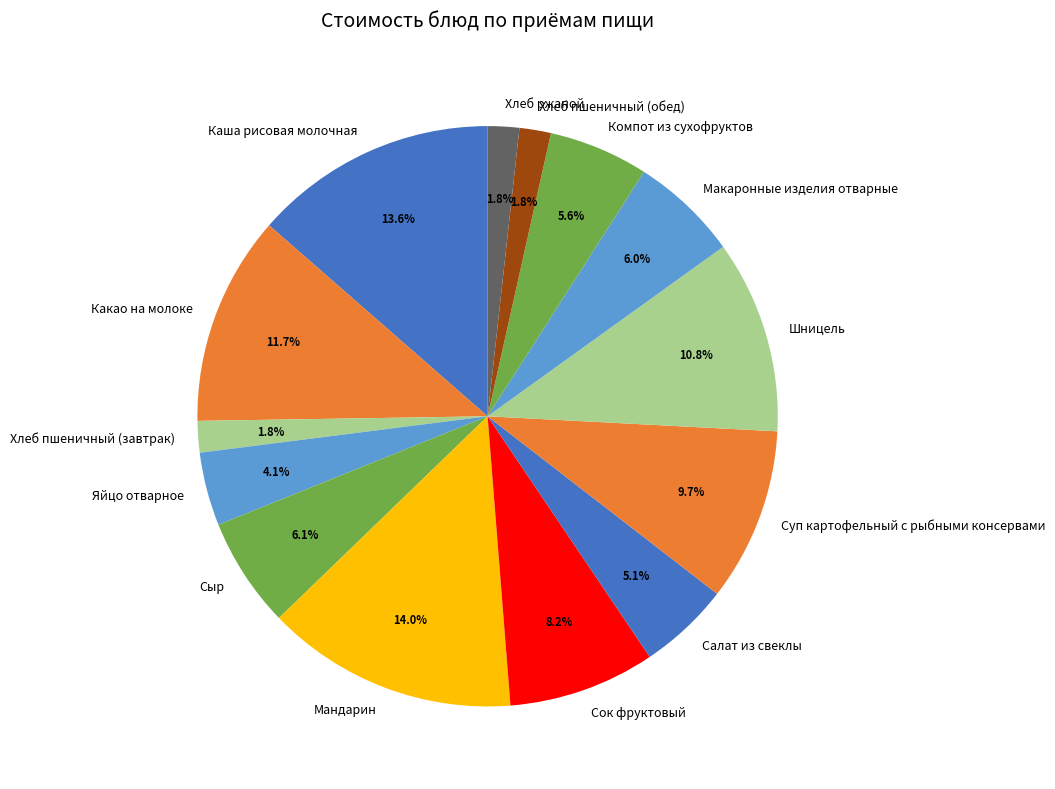

Between Шницель and Мандарин, which is larger?

Мандарин